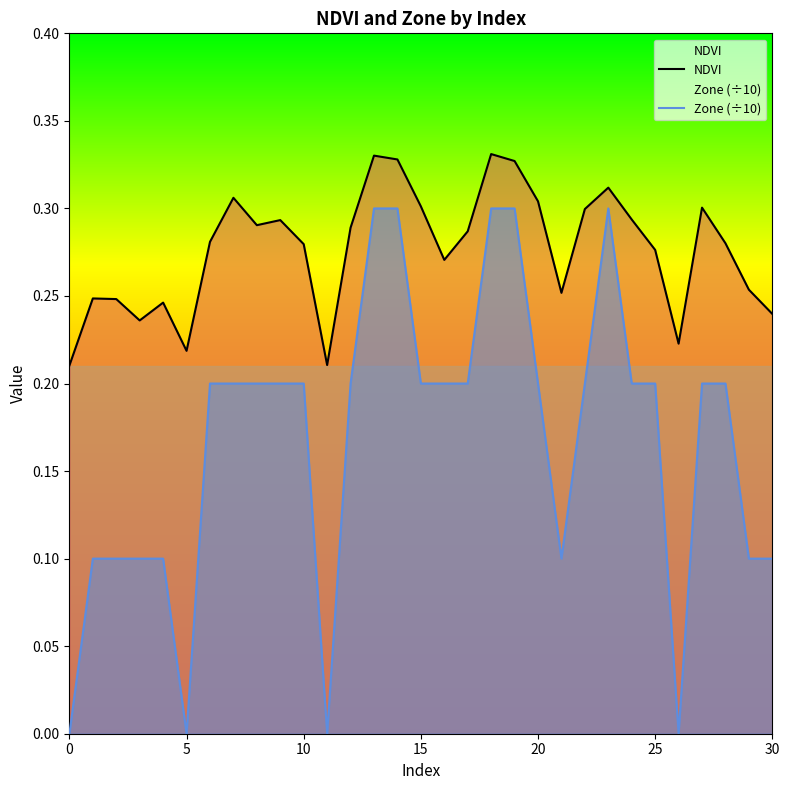

At which category does the chart reach its peak across all series?

18